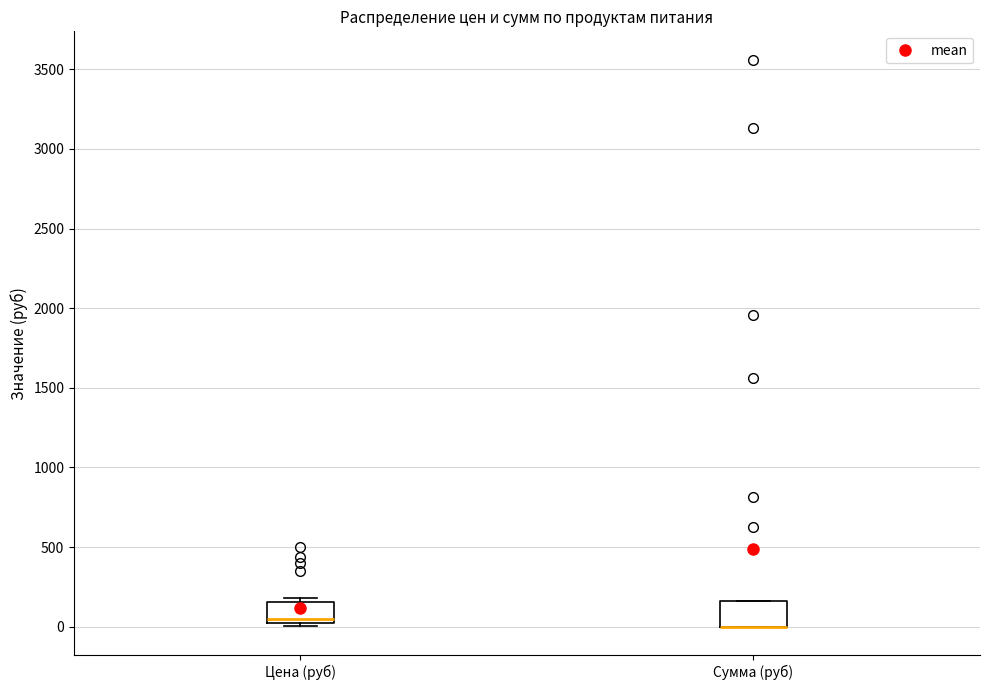

Reading left to right, transcribe this box plot: for each box, give where its median line is, the range the box spans, and where its two whiskers end, as read against the y-axis. The values are not printed on the chart, so give them approximately, as read against the axis.

Цена (руб): median 50, box 0 to 150, whiskers 0 (just below the box's lower edge) to 200
Сумма (руб): median 0 (drawn on the box's lower edge), box 0 to 150, whiskers 0 to 150